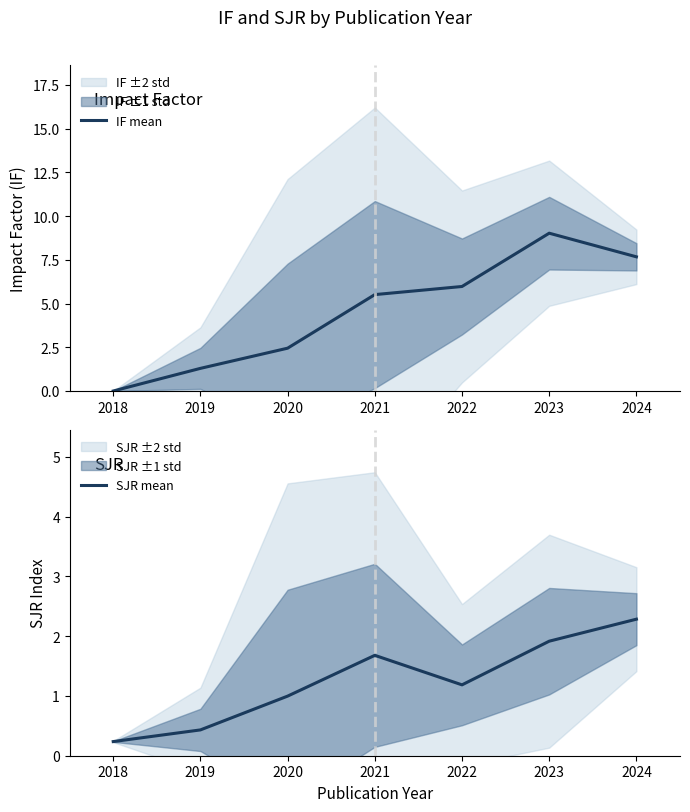

Is it true that IF mean equals 2.4 at 2020?

True